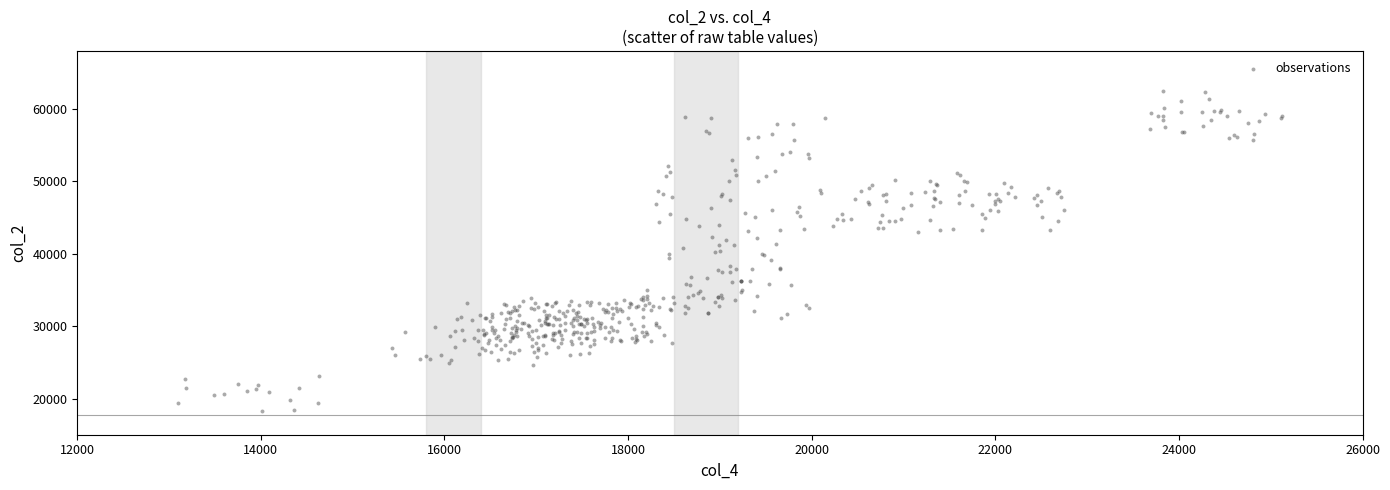

What is the range of Y values (max minus min)?

44223